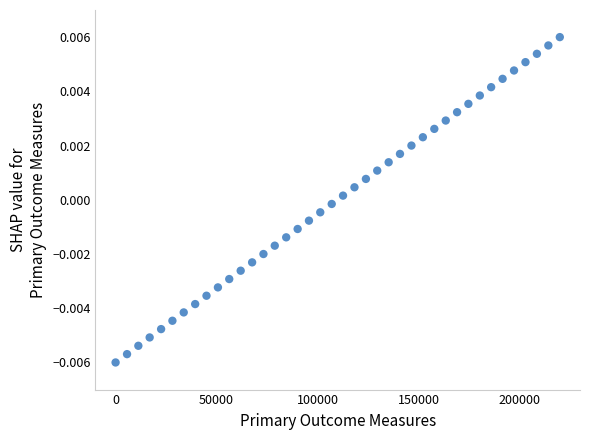

What is the range of X values (max minus min)?

220000.0